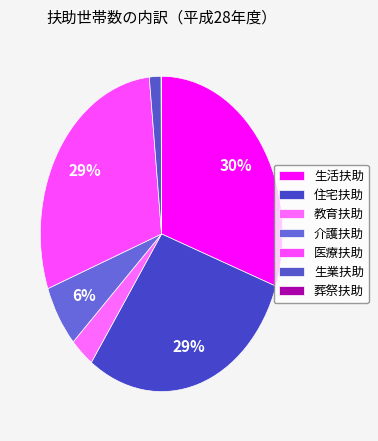

Is the sum of 葬祭扶助 and 教育扶助 greater than half?

No